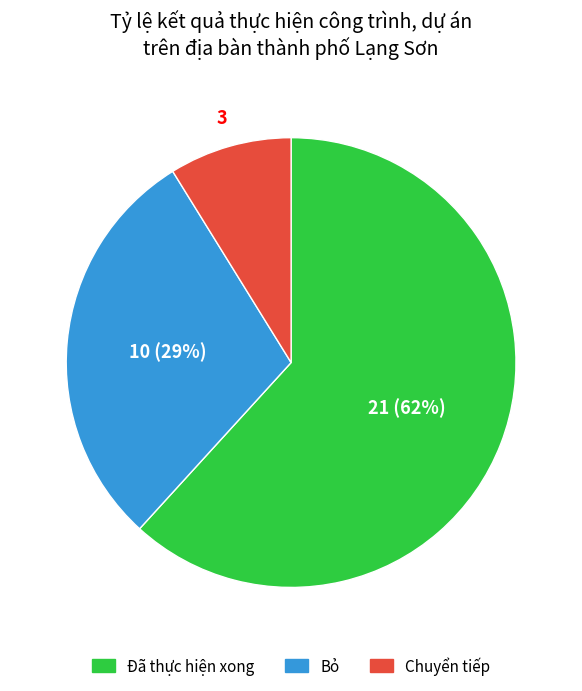

Count the number of slices in the pie.

3